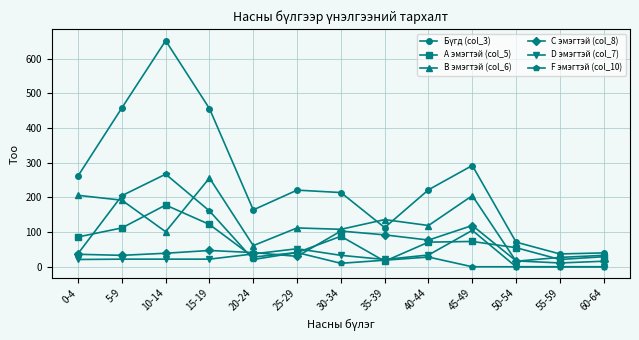

At which category is the sum across all series the highest?

10-14